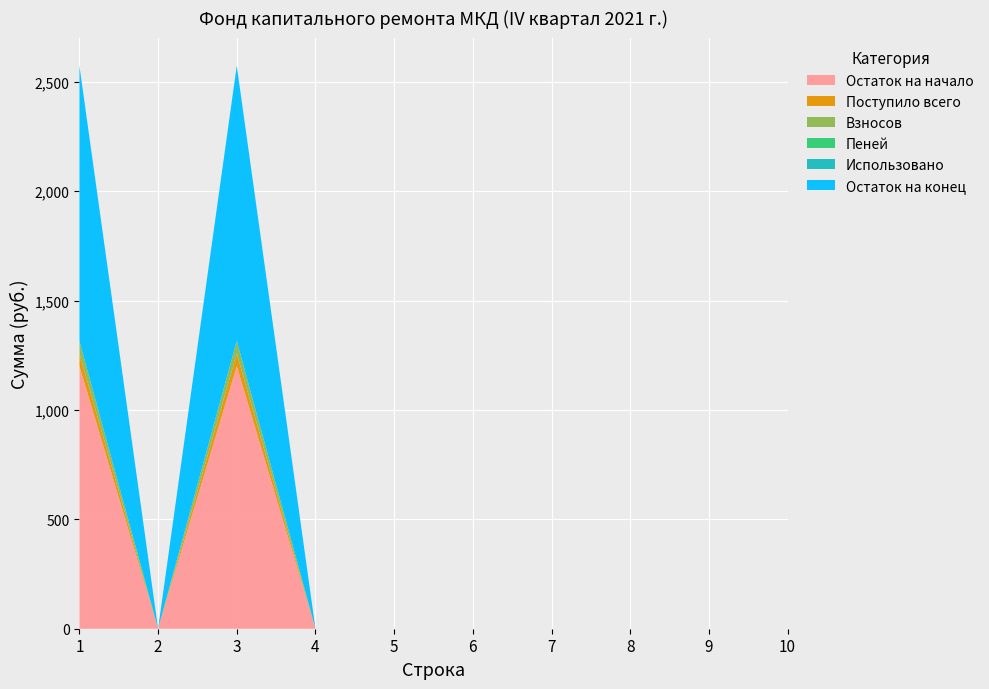

Reading left to right, transcribe all the data shown in this chart.

Остаток на начало: 1=1200.5	2=0.0	3=1200.5	4=0.0	5=0.0	6=0.0	7=0.0	8=0.0	9=0.0	10=0.0
Поступило всего: 1=57.5	2=0.0	3=57.5	4=0.0	5=0.0	6=0.0	7=0.0	8=0.0	9=0.0	10=0.0
Взносов: 1=57.5	2=0.0	3=57.5	4=0.0	5=0.0	6=0.0	7=0.0	8=0.0	9=0.0	10=0.0
Пеней: 1=0.0	2=0.0	3=0.0	4=0.0	5=0.0	6=0.0	7=0.0	8=0.0	9=0.0	10=0.0
Использовано: 1=0.0	2=0.0	3=0.0	4=0.0	5=0.0	6=0.0	7=0.0	8=0.0	9=0.0	10=0.0
Остаток на конец: 1=1258.0	2=0.0	3=1258.0	4=0.0	5=0.0	6=0.0	7=0.0	8=0.0	9=0.0	10=0.0